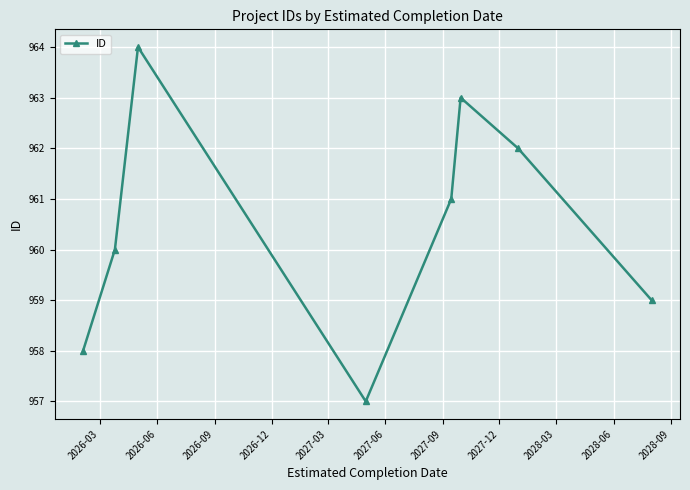

What is the difference between the maximum and second lowest values?

6